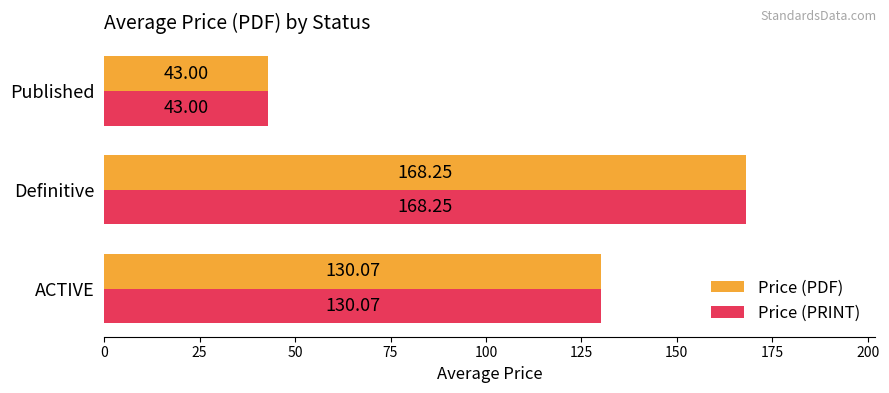

At which category is the sum across all series the highest?

Definitive